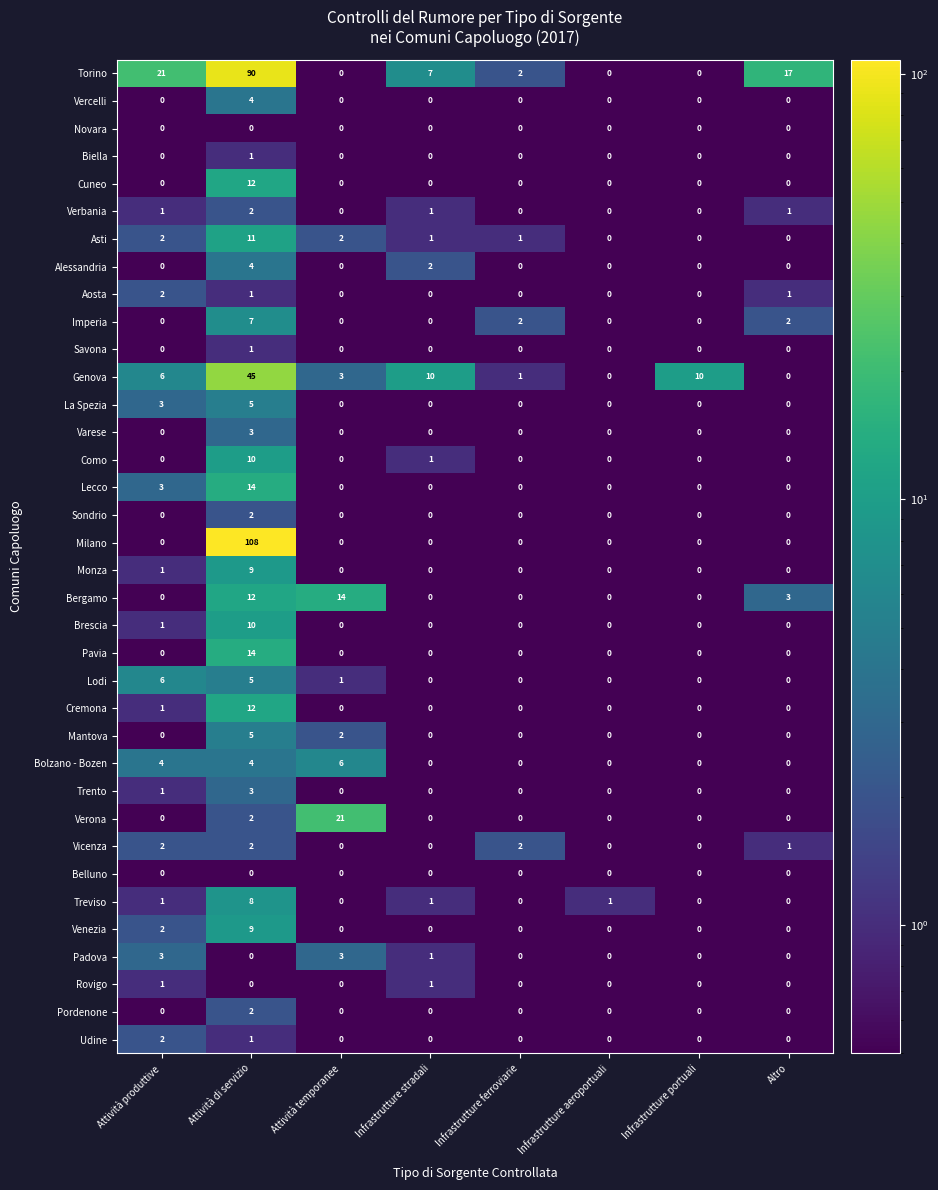

Count the Mantova values in the range 0 to 2.

7